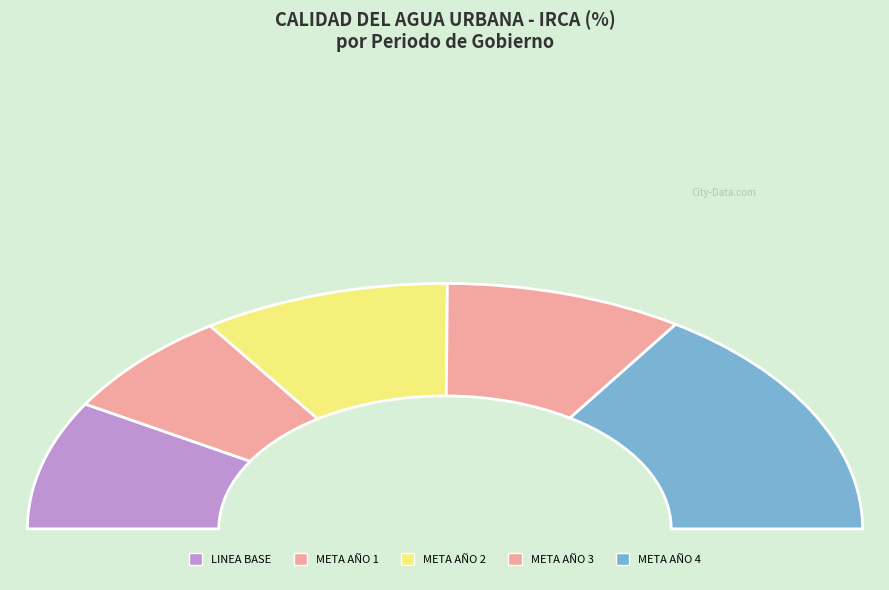

The META AÑO 4 slice represents 44% of the pie. True or false?

False